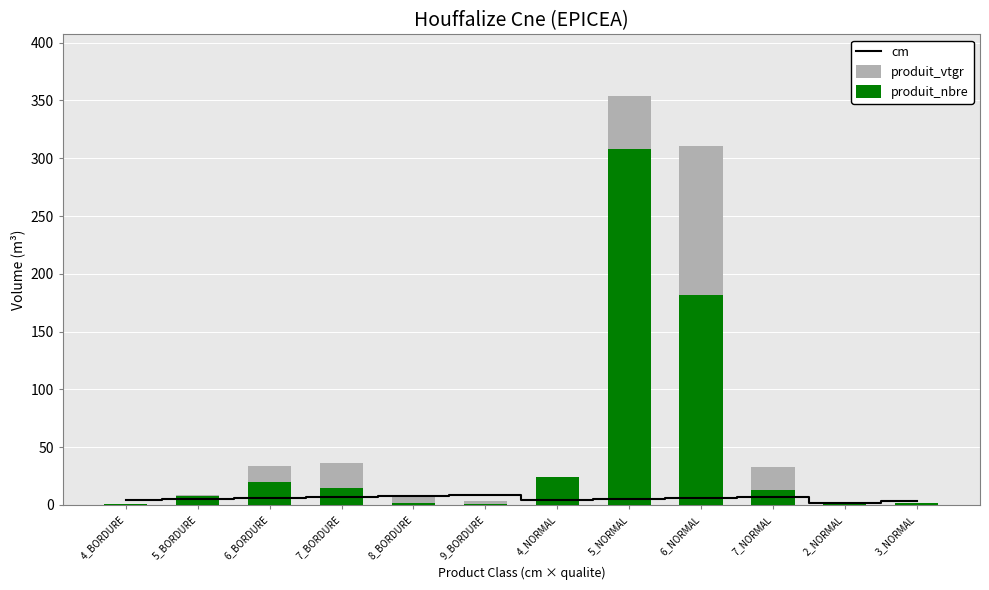

True or false: produit_vtgr has a value of 0.3 at 2_NORMAL.

True